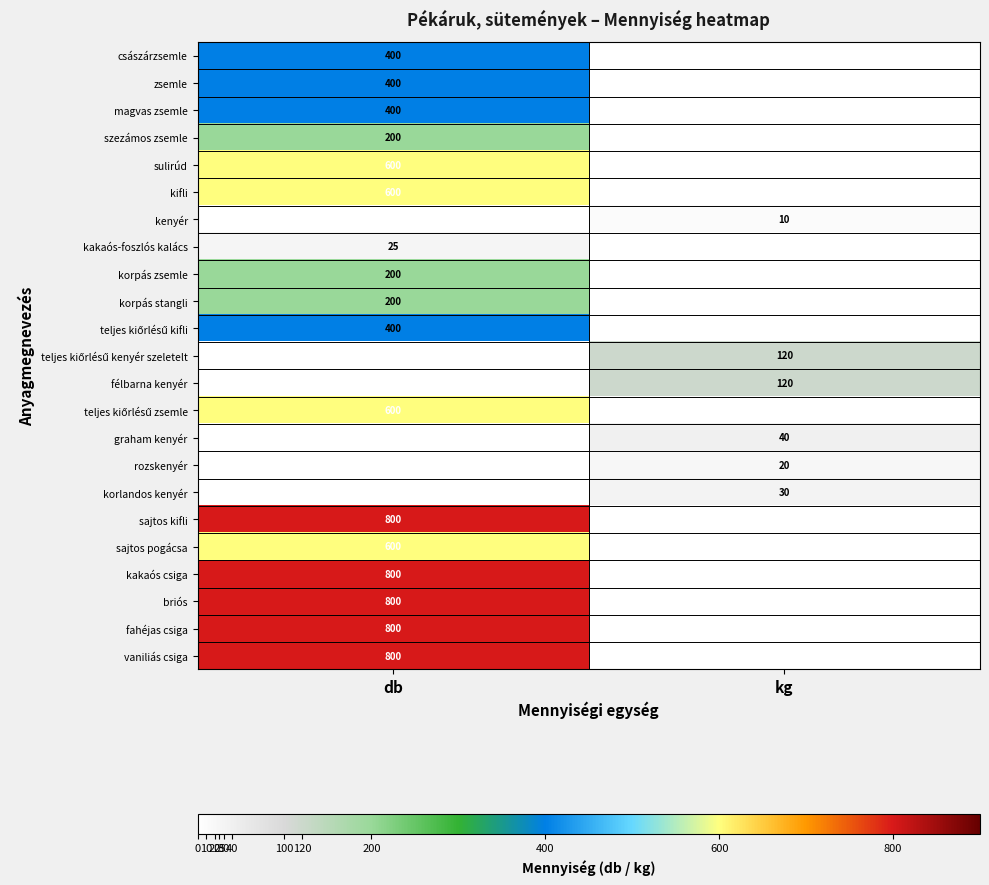

Between db and kg, which is larger?

db